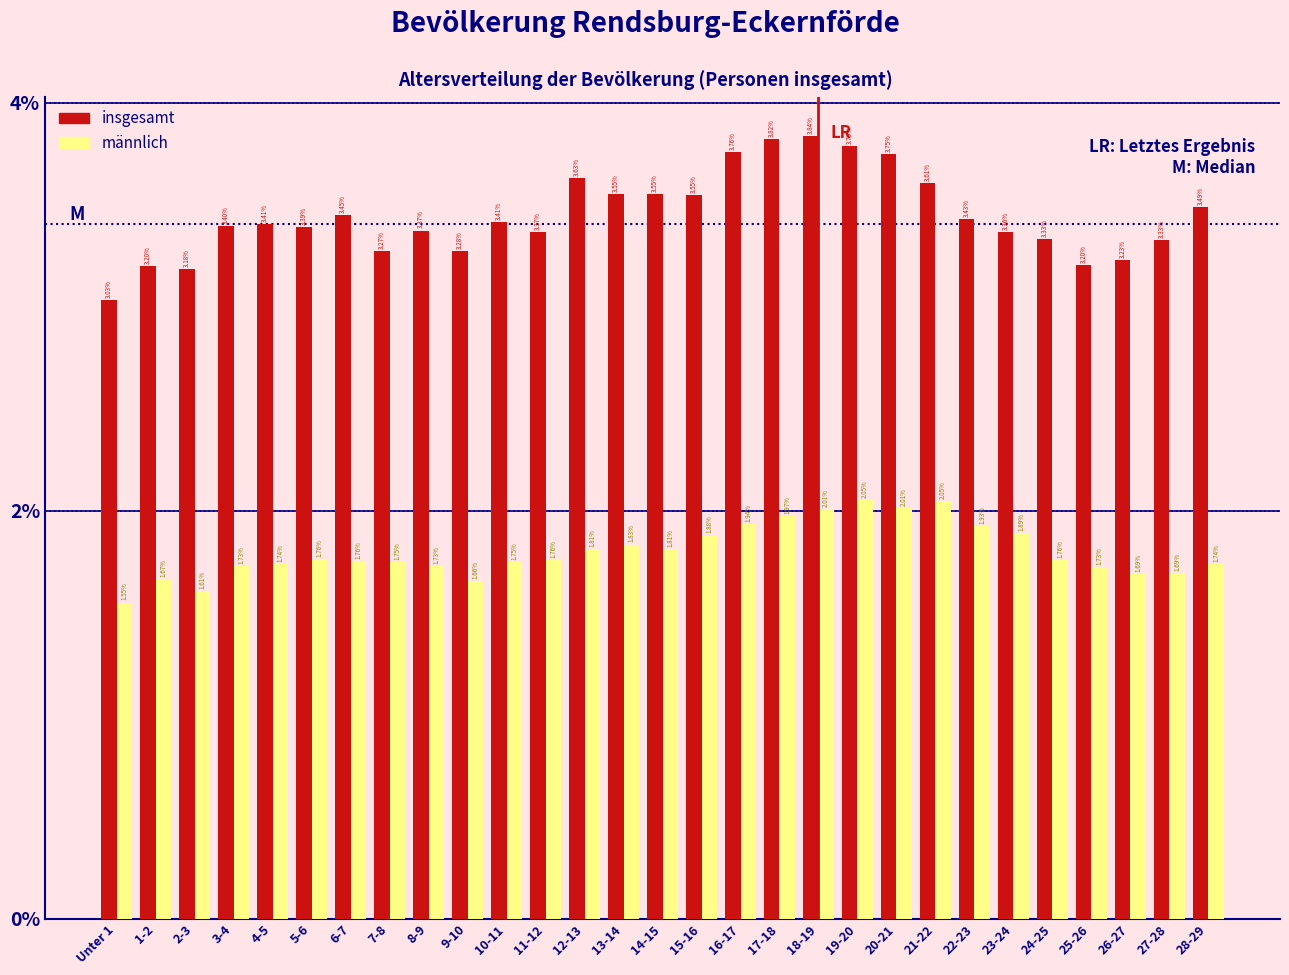

Rank the series at 9-10 from highest to lowest value.

insgesamt, männlich